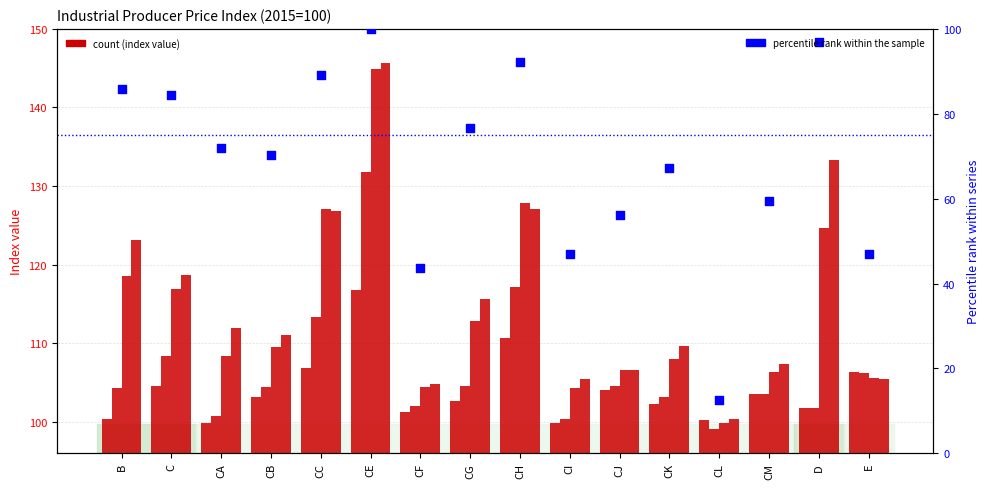

Which has a higher value, CL or C?

C